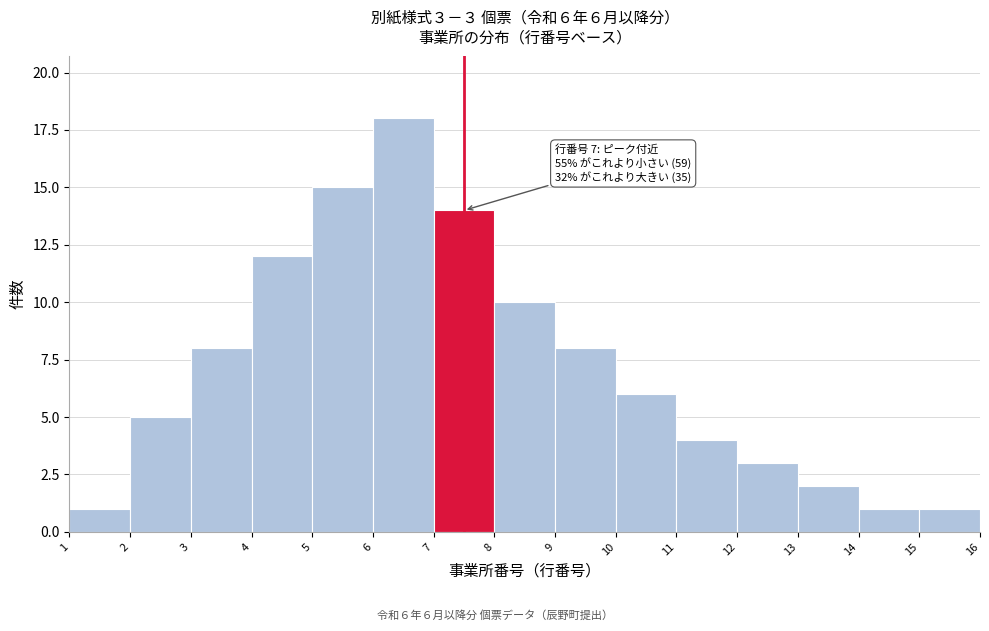

Which range on the x-axis has the tallest bar?

6 to 7